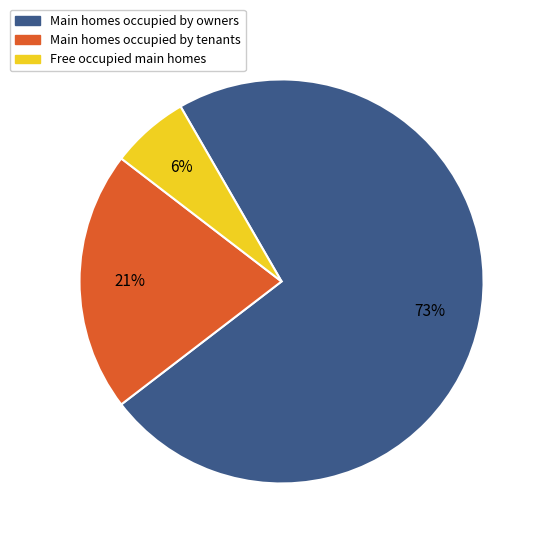

Count the number of slices in the pie.

3